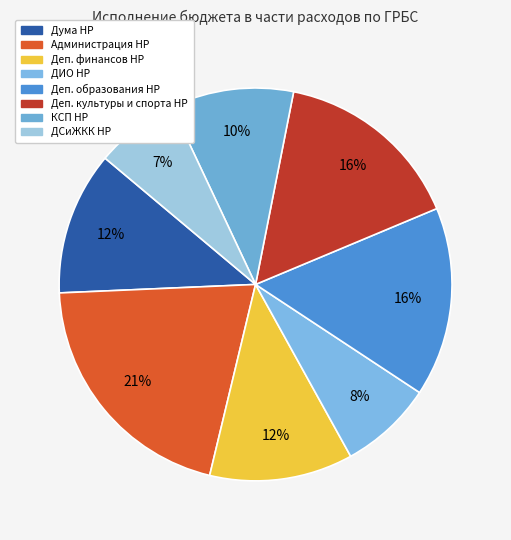

Which slice is the smallest?

ДСиЖКК Нефтеюганского района